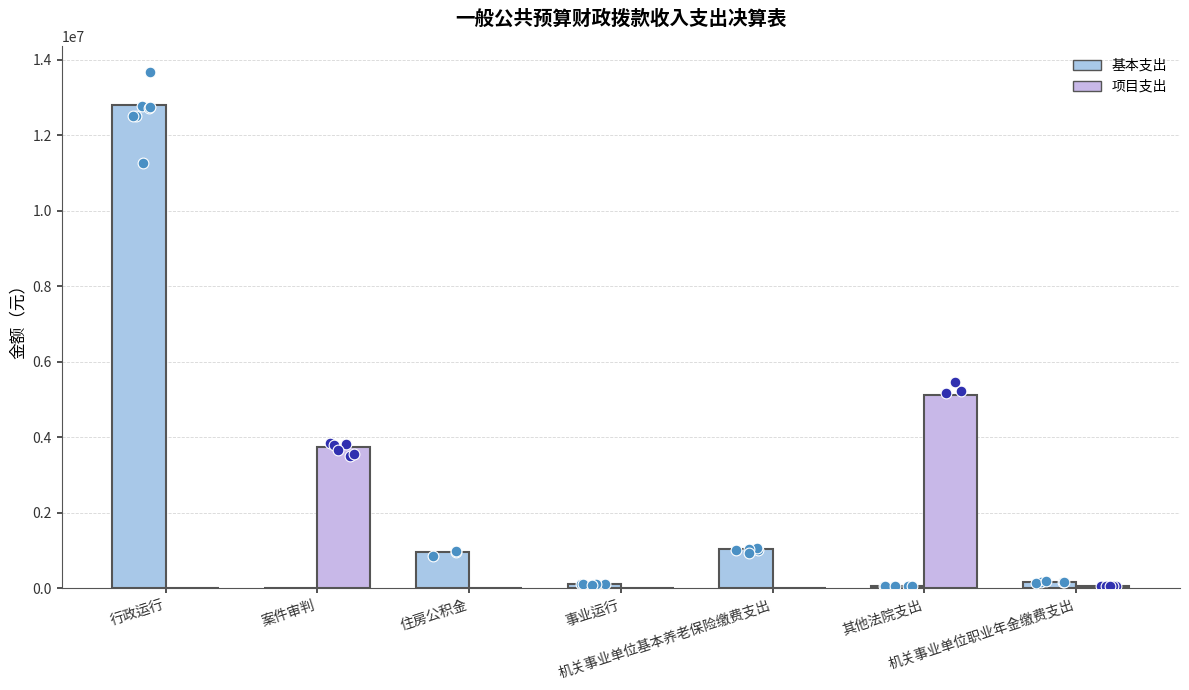

Which series has the largest Y range (max minus min)?

基本支出